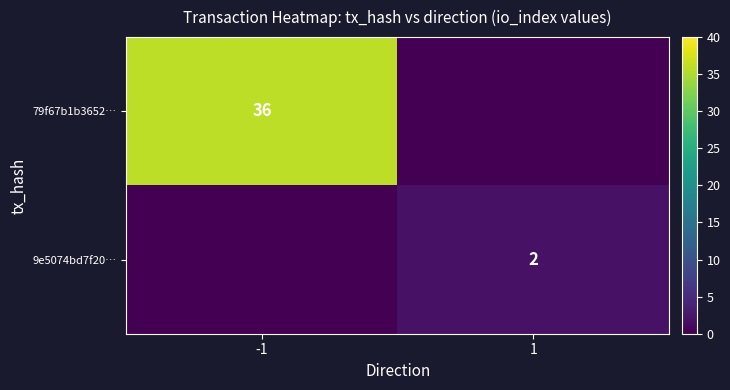

The 9e5074bd7f20… series shows 1 at 1. True or false?

False